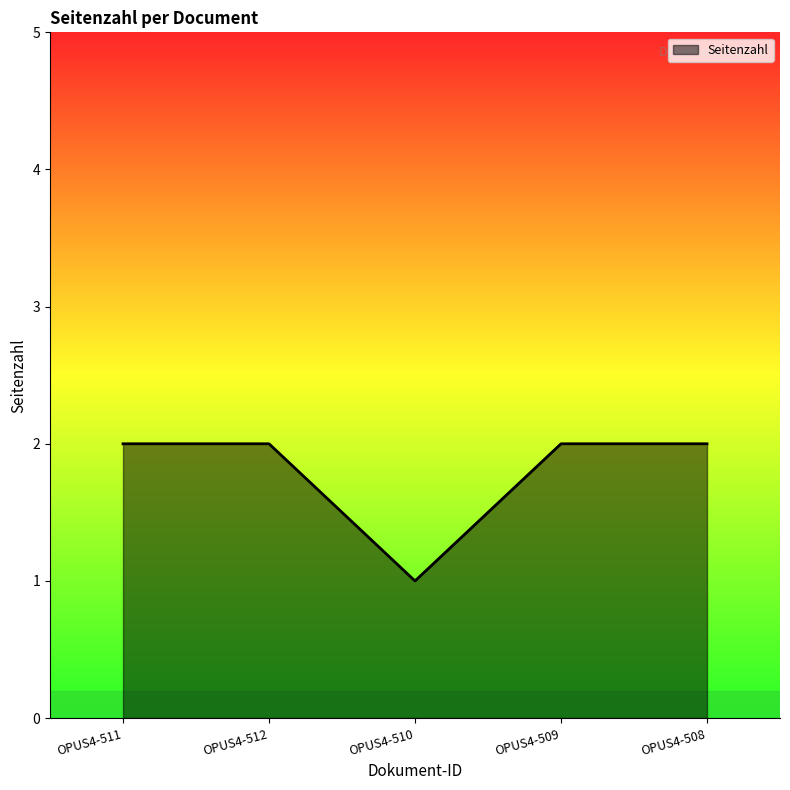

Reading right to left, transcribe all the data shown in this chart.

OPUS4-508=2	OPUS4-509=2	OPUS4-510=1	OPUS4-512=2	OPUS4-511=2